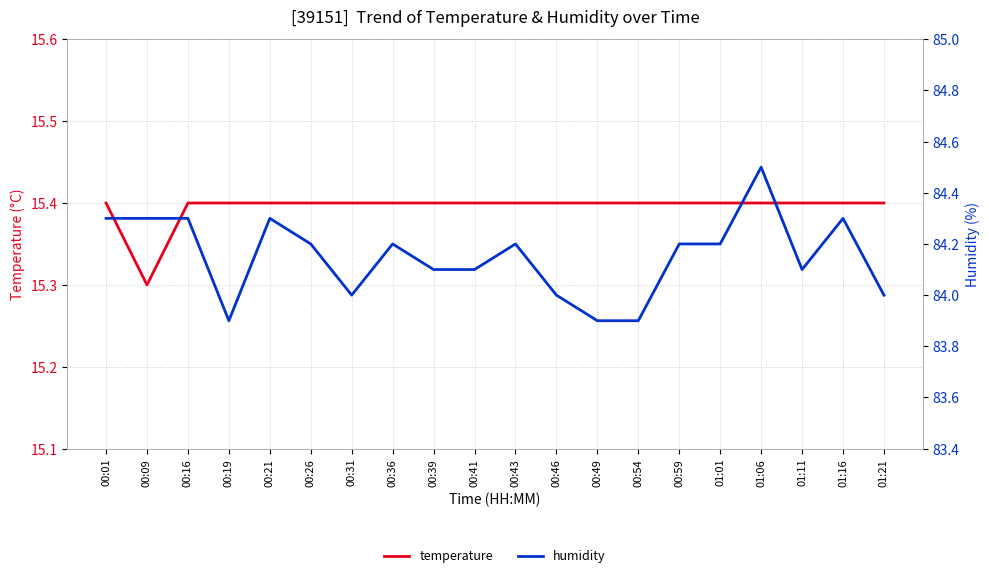

How many lines are shown in the chart?

2